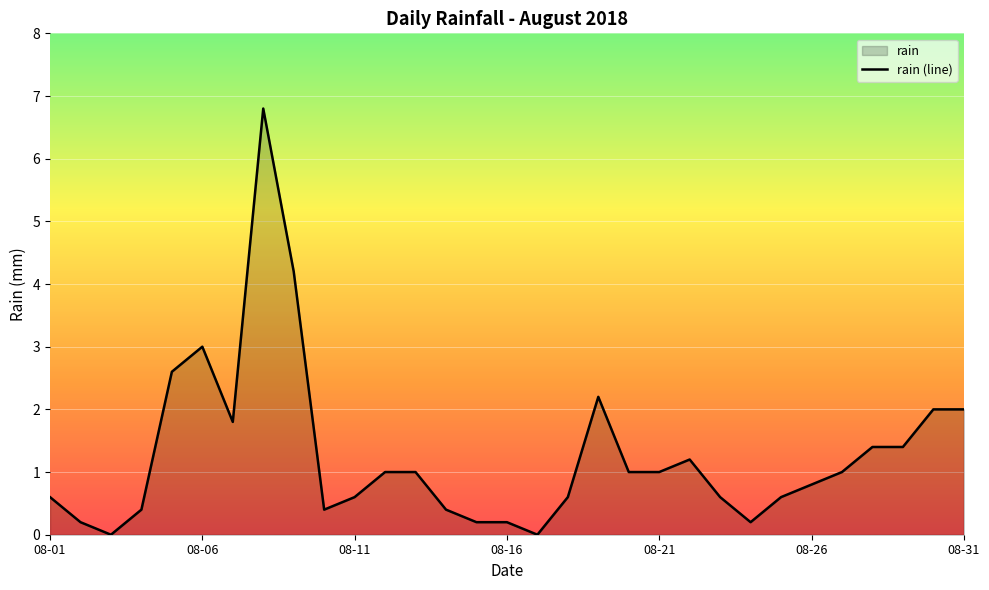

What is the greatest value displayed?

6.8